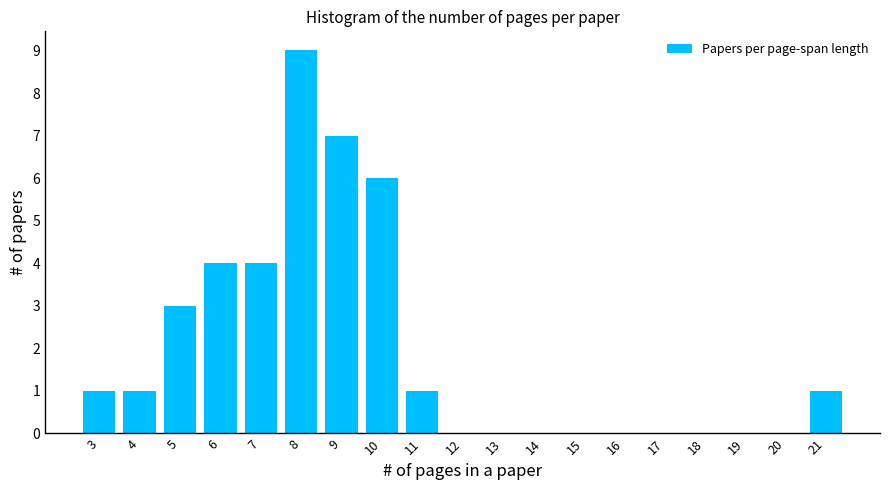

Reading left to right, list all the values displayed in this chart.

3=1	4=1	5=3	6=4	7=4	8=9	9=7	10=6	11=1	12=0	13=0	14=0	15=0	16=0	17=0	18=0	19=0	20=0	21=1